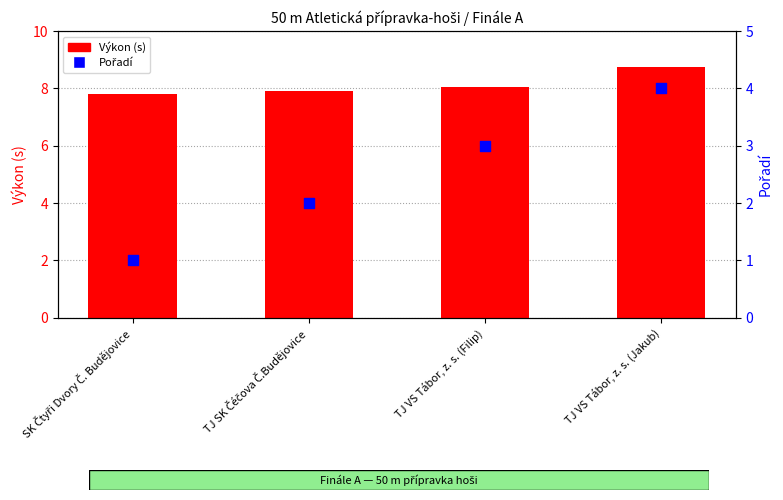

Which series has the widest spread of Y values?

Pořadí